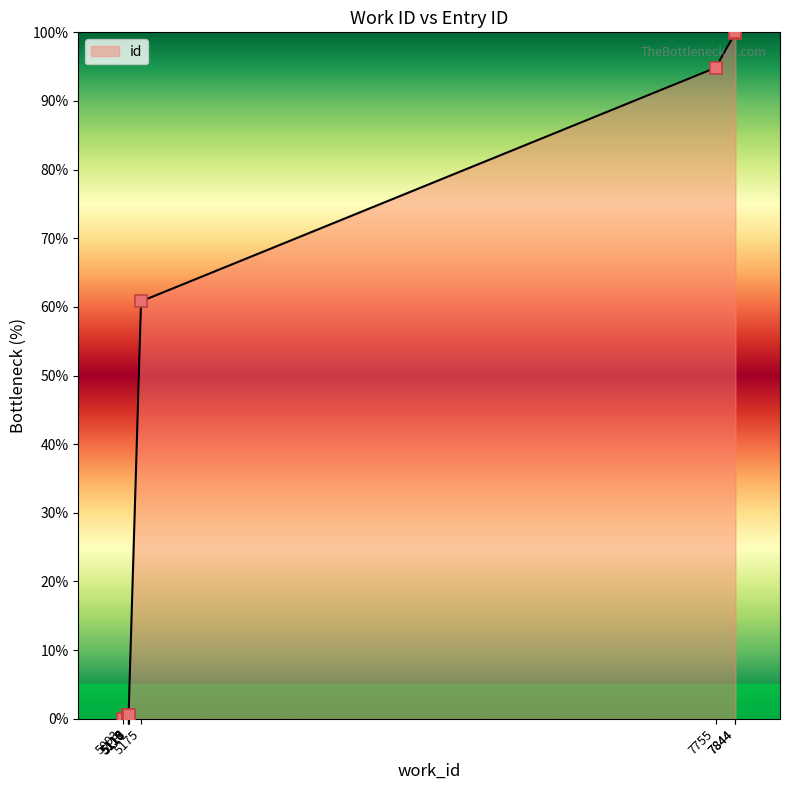

What is the change in value from 7755 to 7844?

+5.2